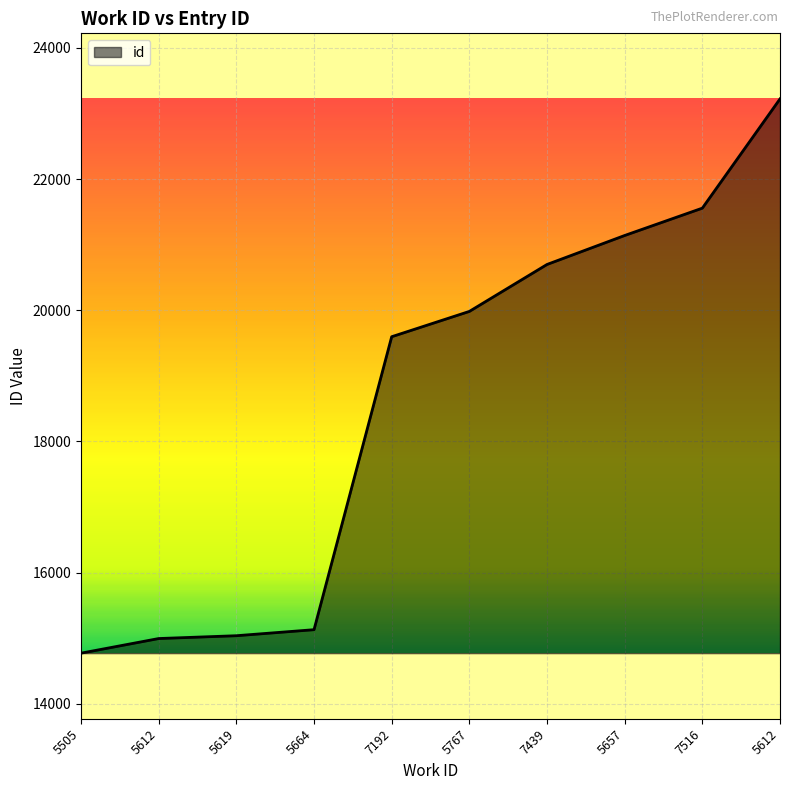

Does the chart have visible grid lines?

Yes